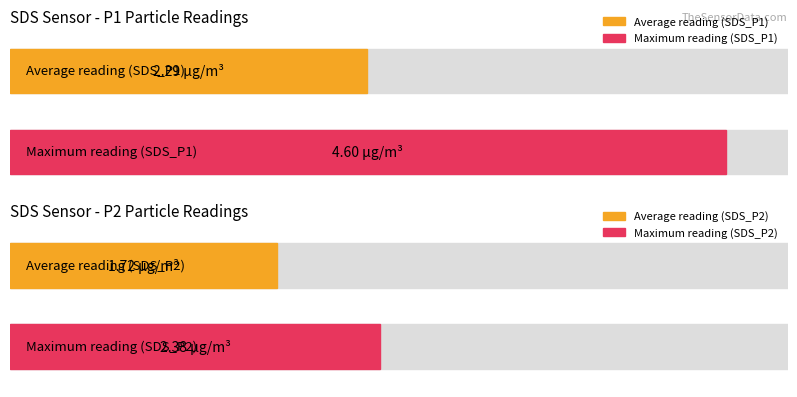

Which series has the largest range (max minus min)?

SDS_P1